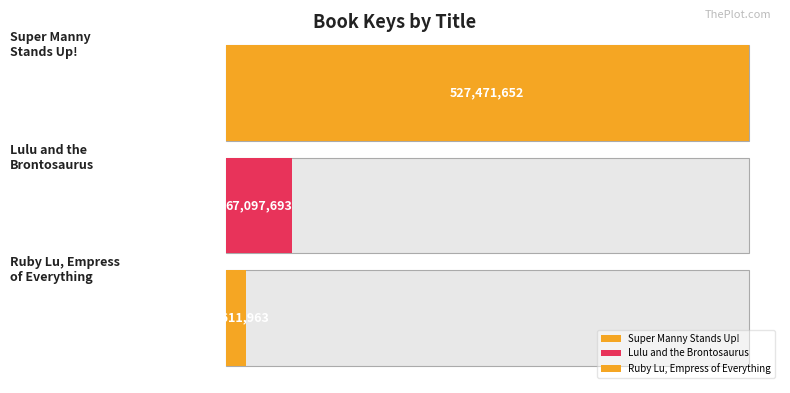

List the labels in order of value, smallest first.

Ruby Lu, Empress of Everything, Lulu and the Brontosaurus, Super Manny Stands Up!